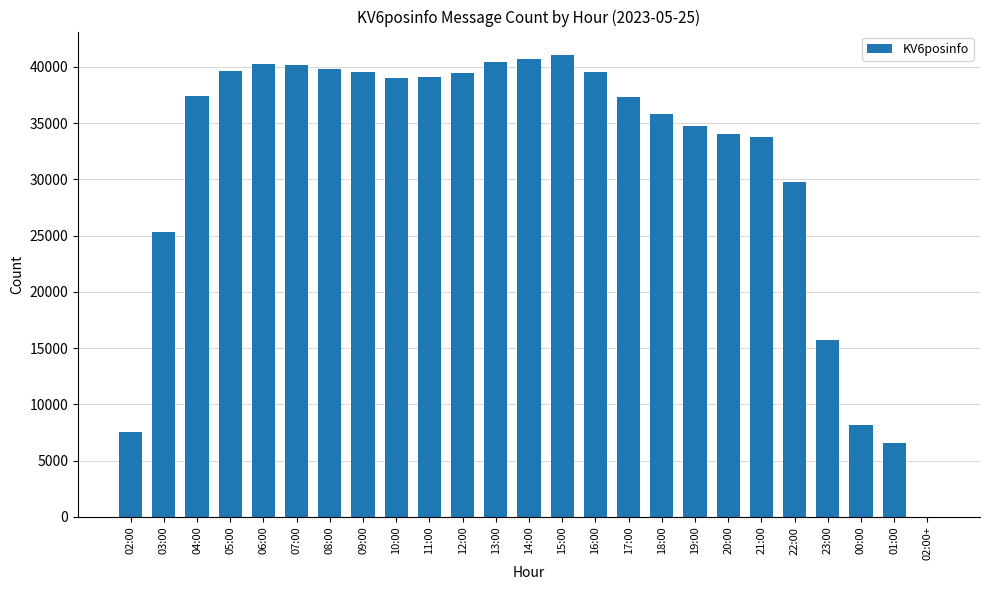

The value at 01:00 is 6589. True or false?

True